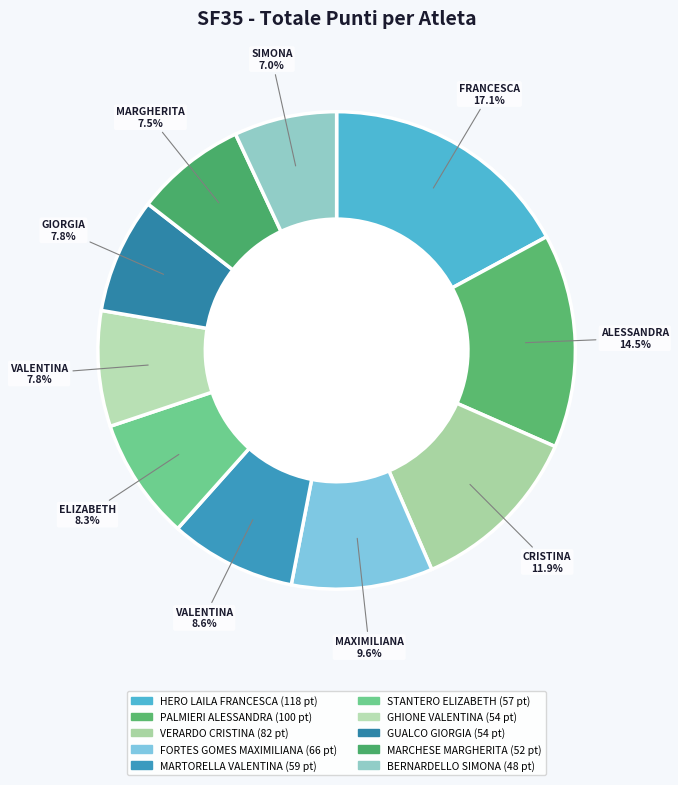

What portion of the pie excludes STANTERO ELIZABETH?

91.7%